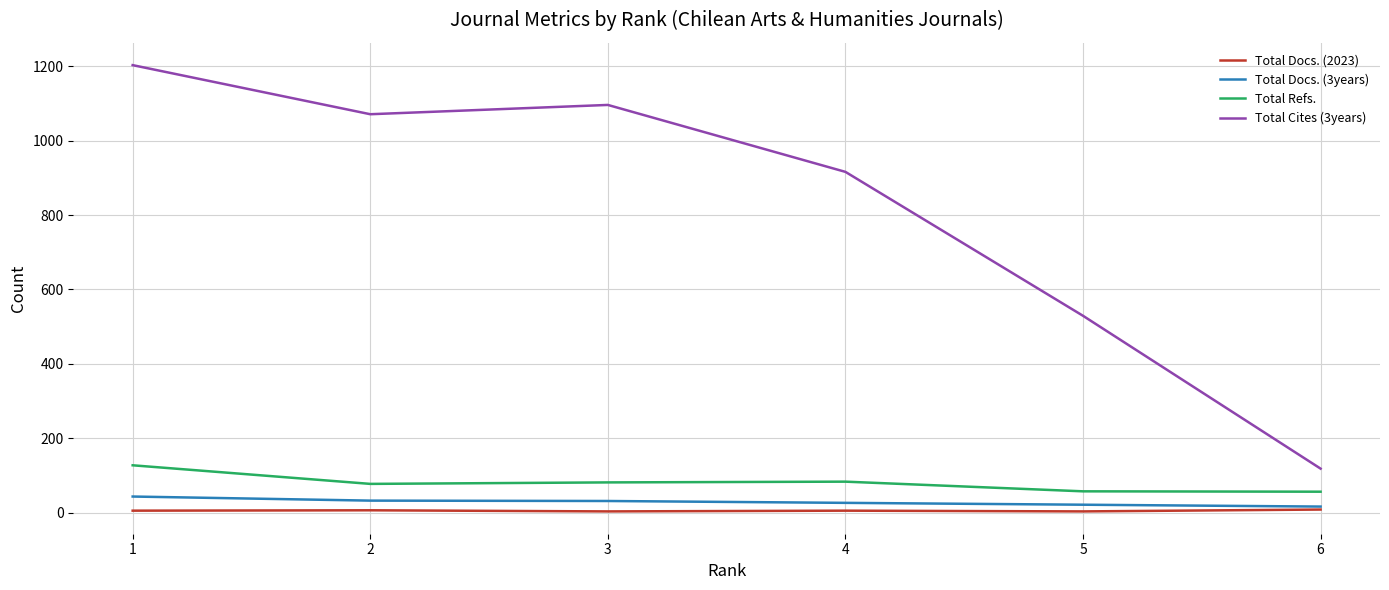

Which series has the largest total across all categories?

Total Cites (3years)